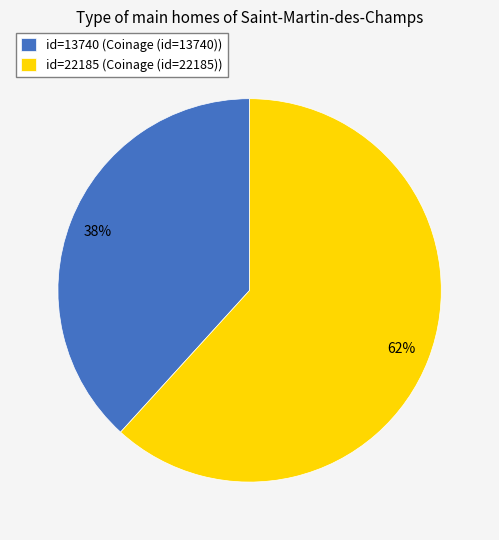

Which category accounts for the majority?

id=22185 (Coinage (id=22185))